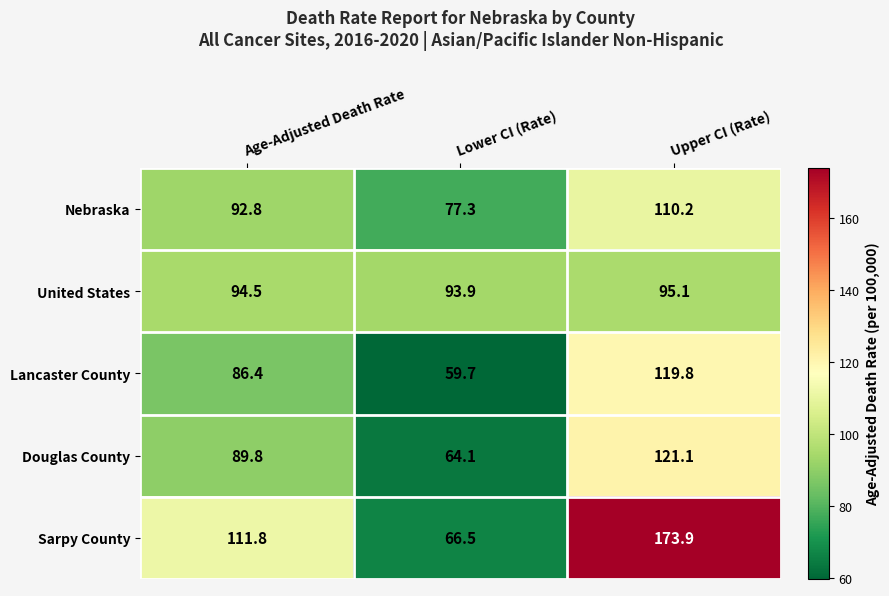

What is the smallest value displayed?

59.7